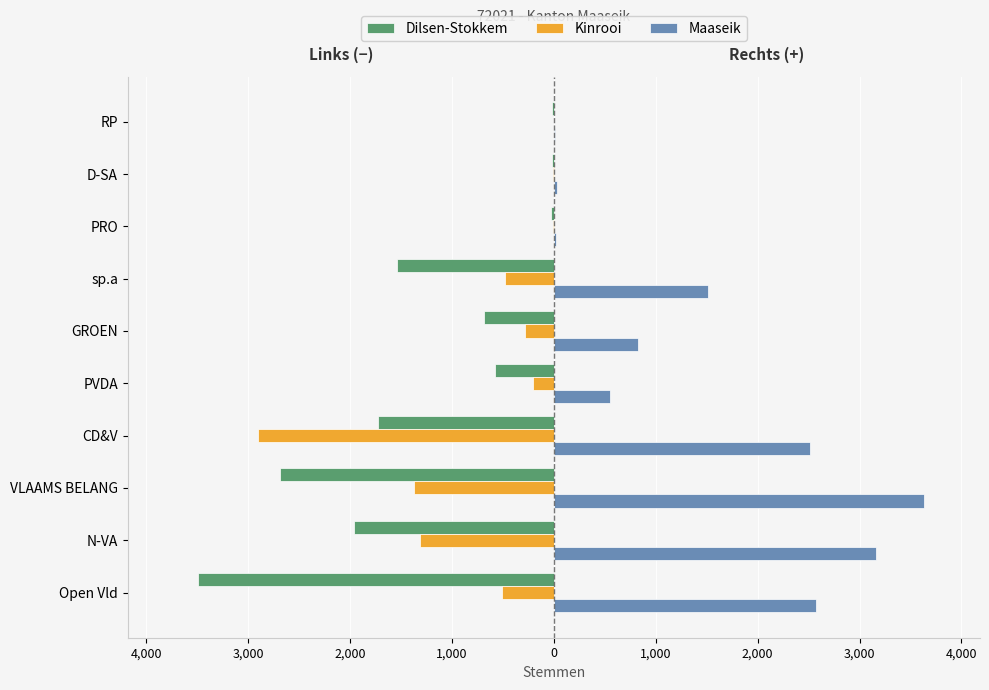

What are all the series names shown in the legend?

Dilsen-Stokkem, Kinrooi, Maaseik